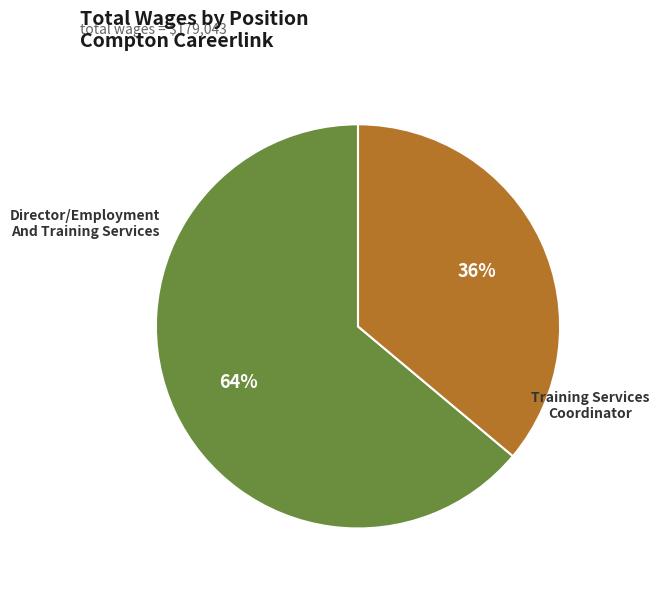

How many segments does this pie chart have?

2